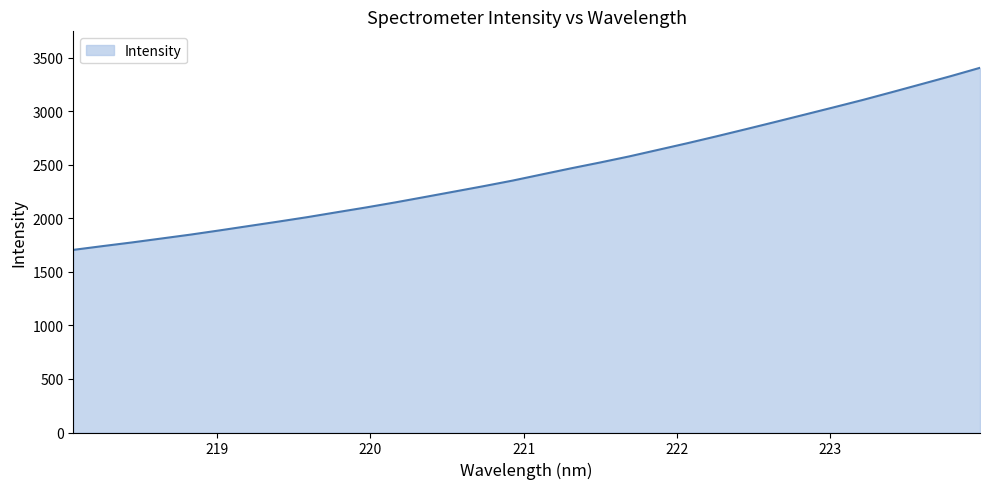

What is the minimum value shown in the chart?

1705.0